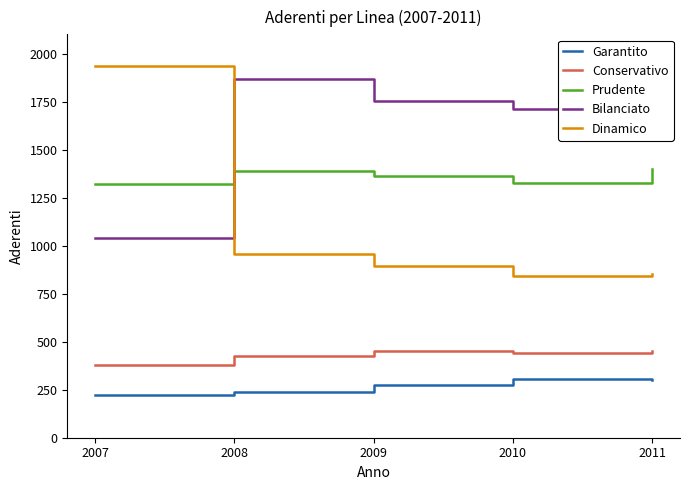

What is the average value of the Bilanciato series?

1594